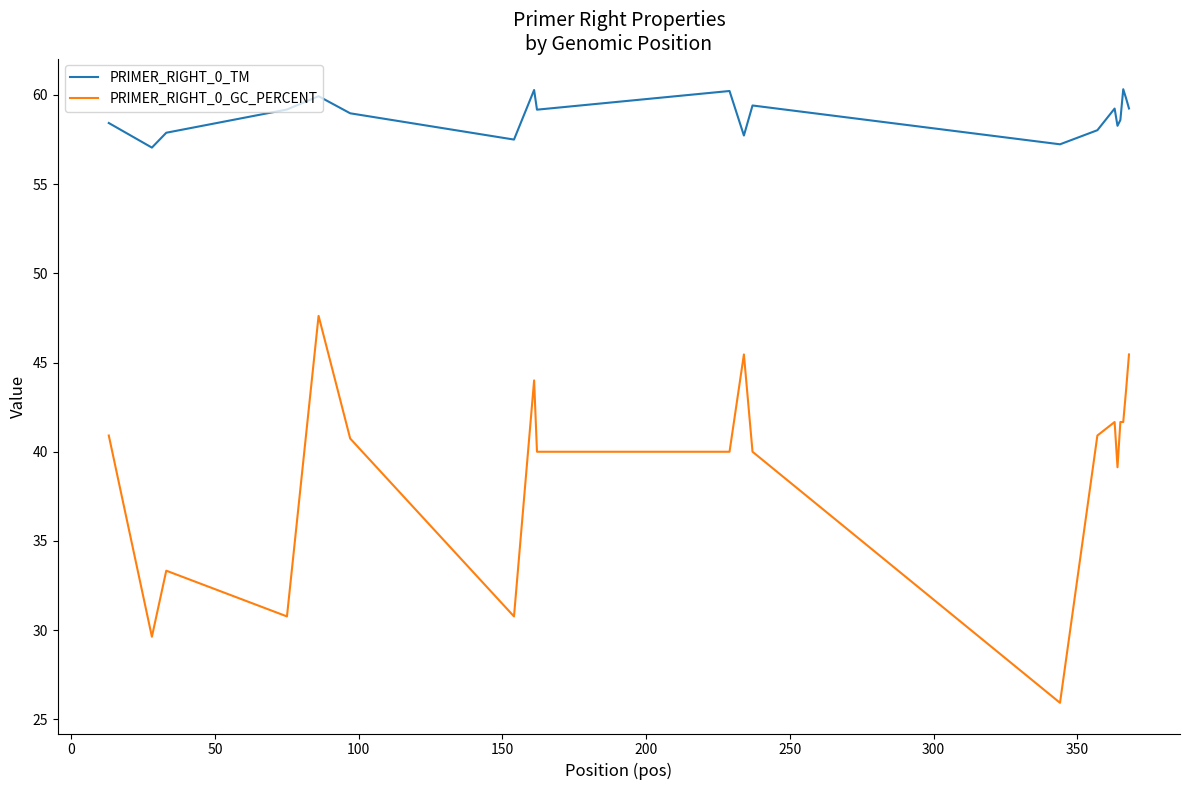

True or false: PRIMER_RIGHT_0_GC_PERCENT and PRIMER_RIGHT_0_TM intersect in this chart.

False